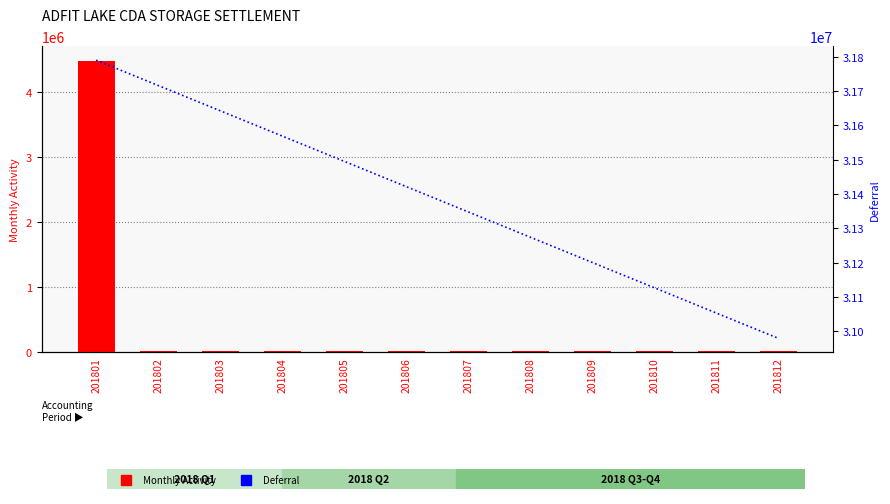

Rank the series by their maximum value, from lowest to highest.

Monthly Activity, Deferral